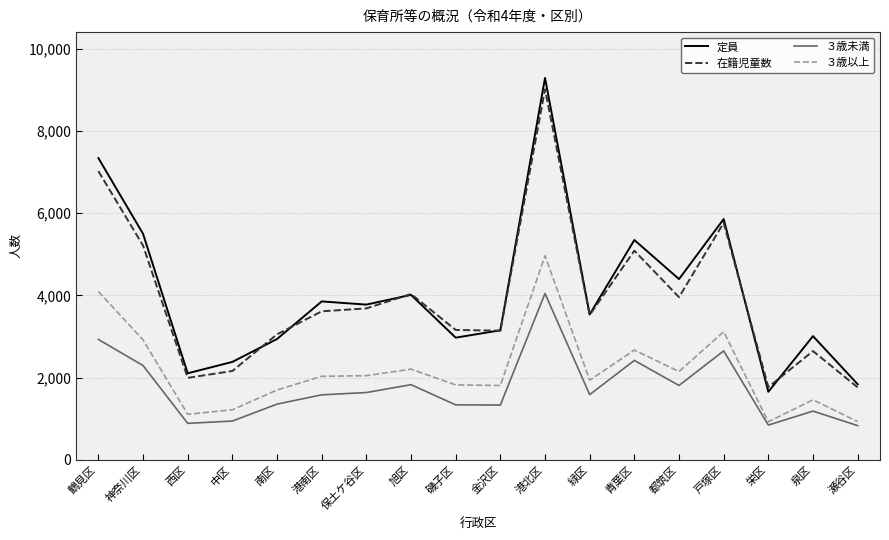

Rank the series at 港北区 from highest to lowest value.

定員, 在籍児童数, ３歳以上, ３歳未満